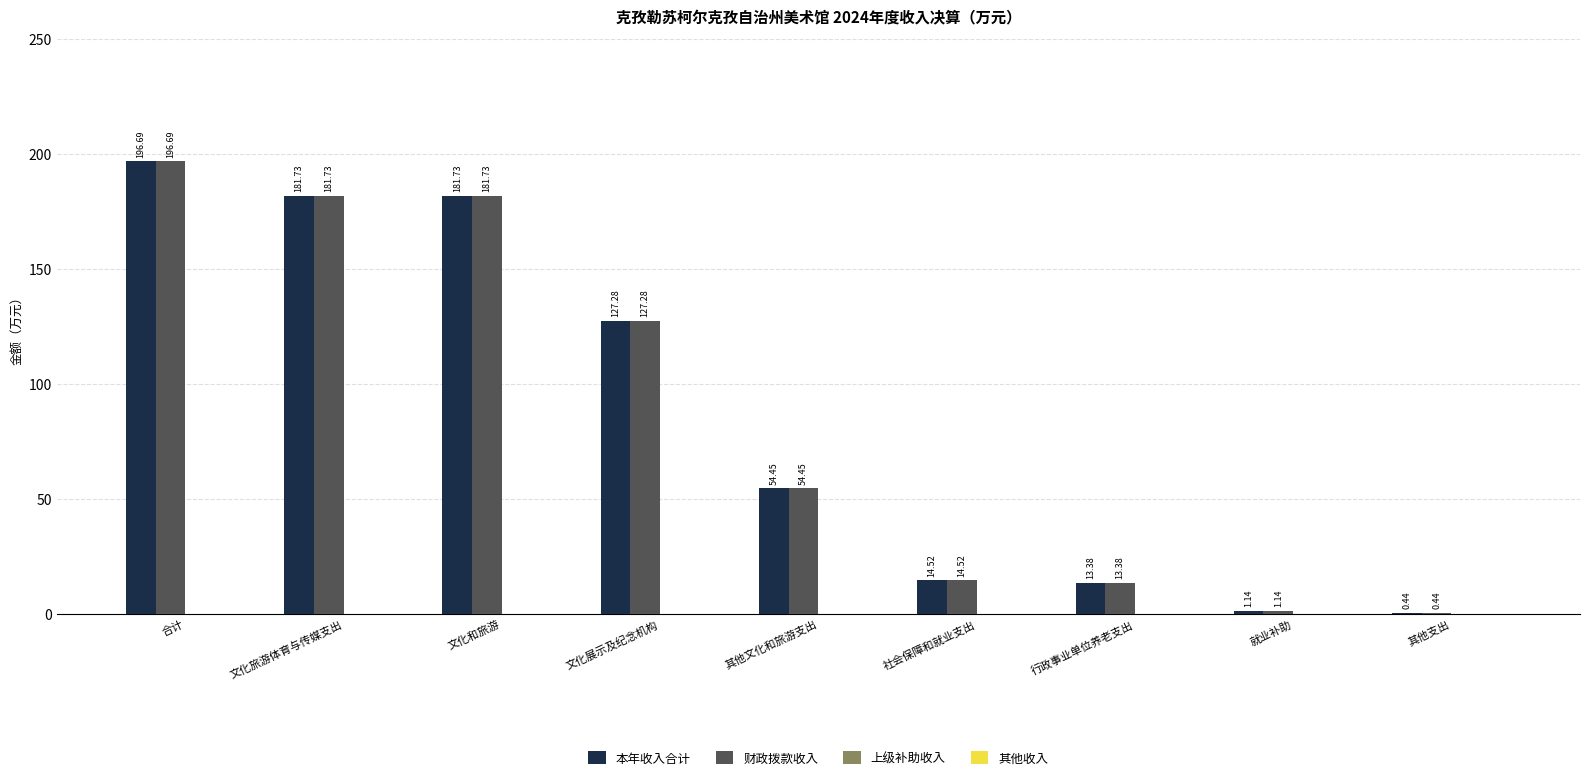

What is the sum of the 本年收入合计 values at 就业补助 and 合计?

197.8